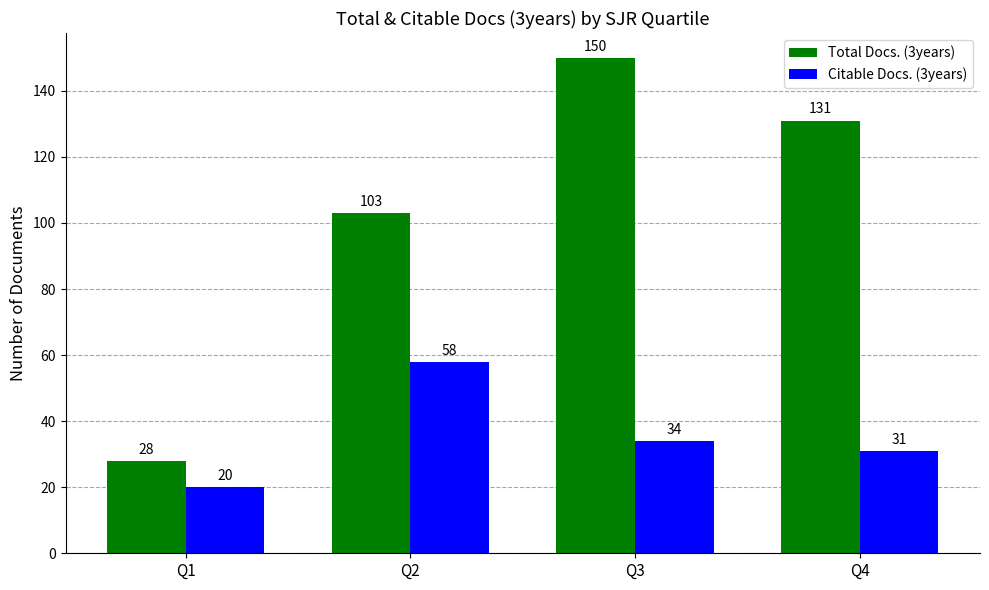

At which category does the chart reach its minimum across all series?

Q1